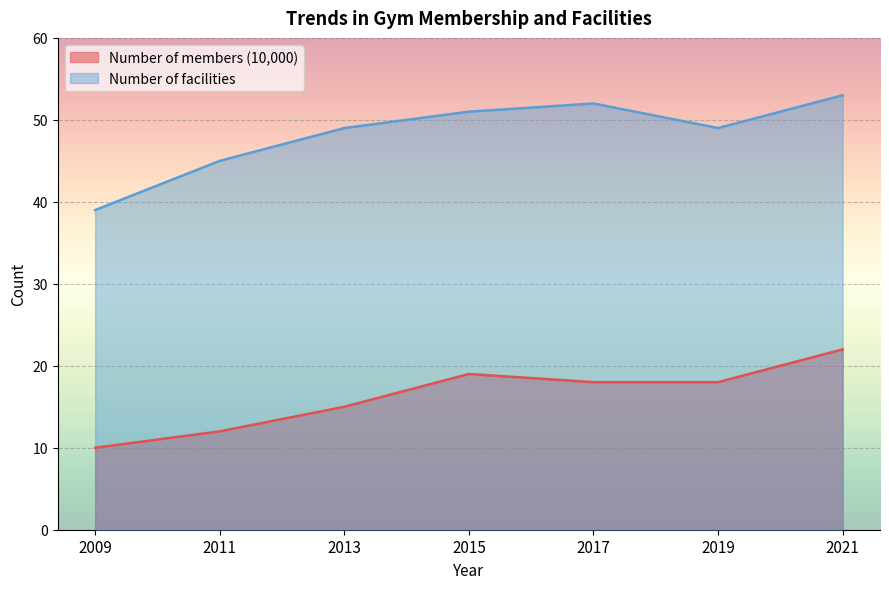

What is the difference between the maximum and minimum values in the Number of facilities series?

14